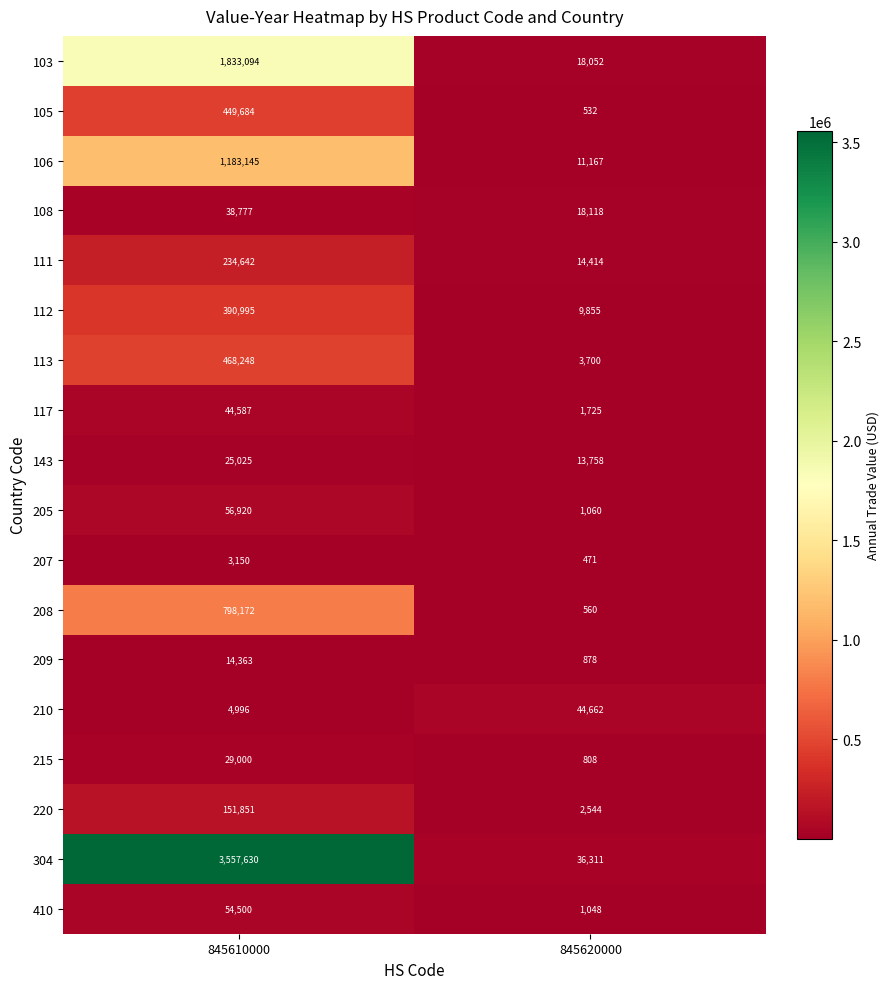

The value of 143 at 845610000 is 10513. True or false?

False